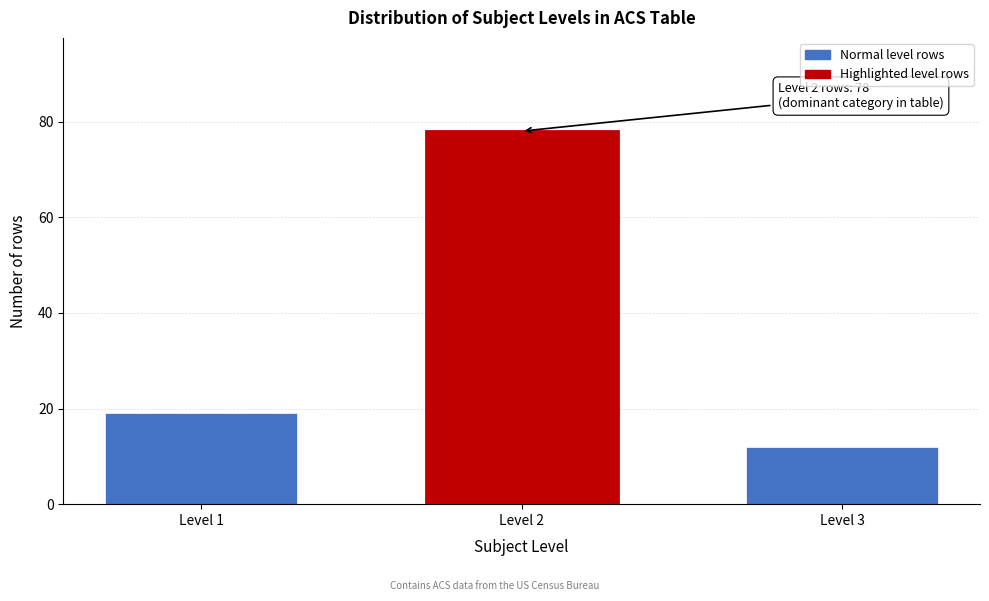

Reading left to right, transcribe all the data shown in this chart.

Level 1=19	Level 2=78	Level 3=12